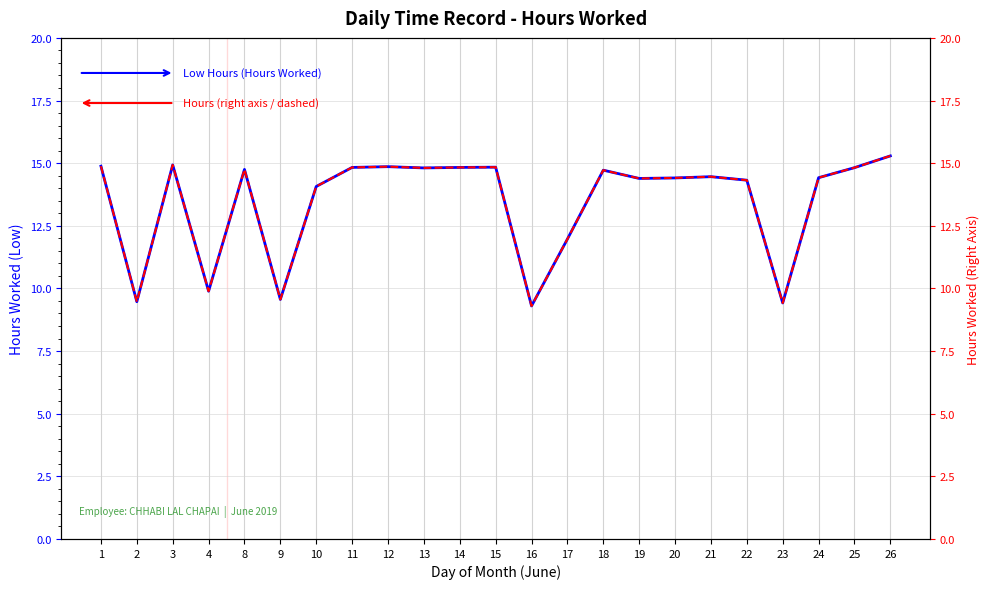

The Low (Hours Worked) series shows 9.9 at 8. True or false?

False